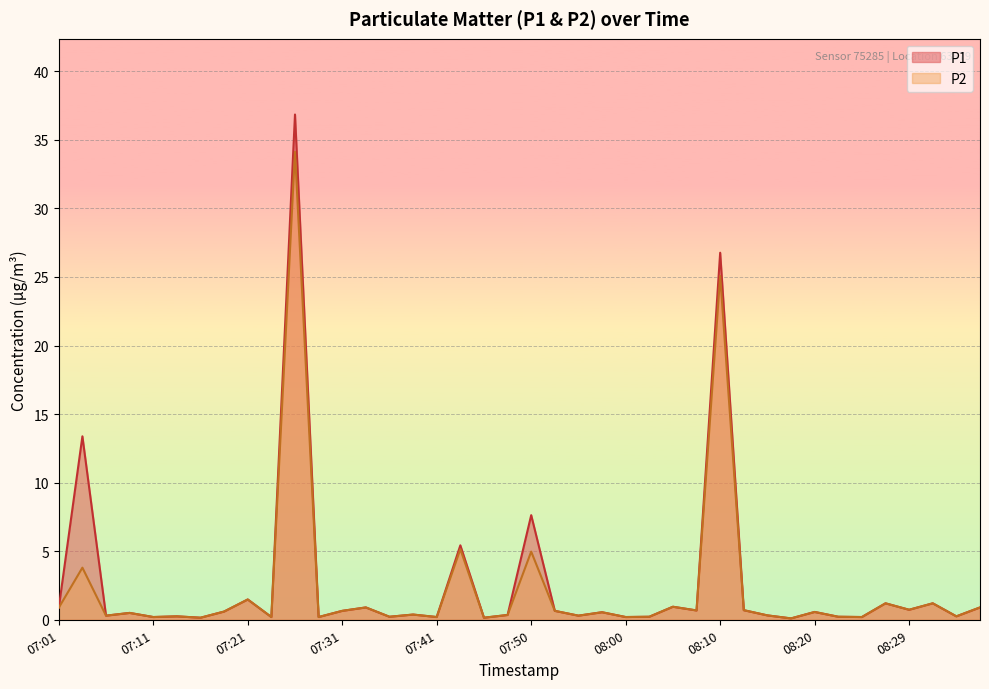

Rank the series at 08:37 from highest to lowest value.

P1, P2